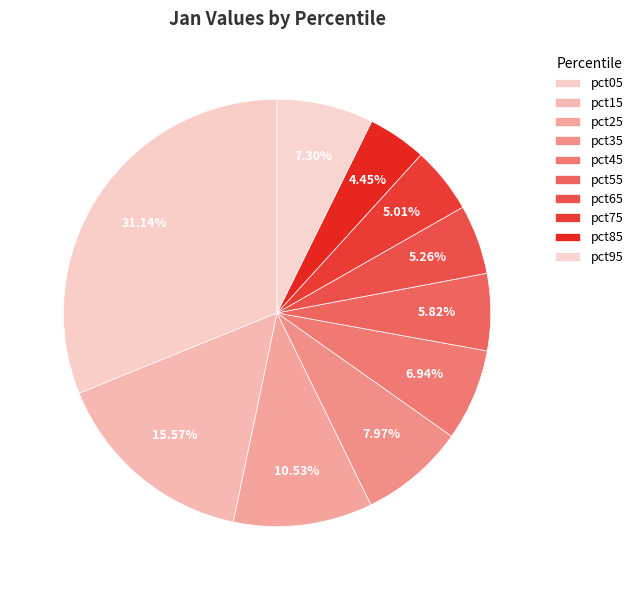

How many slices are in this pie chart?

10